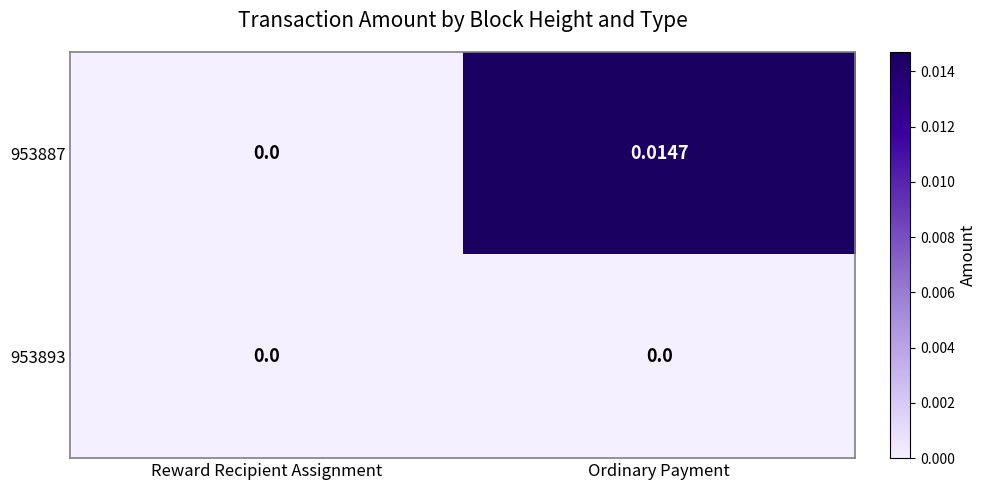

Which category has the lowest value in the 953887 series?

Reward Recipient Assignment